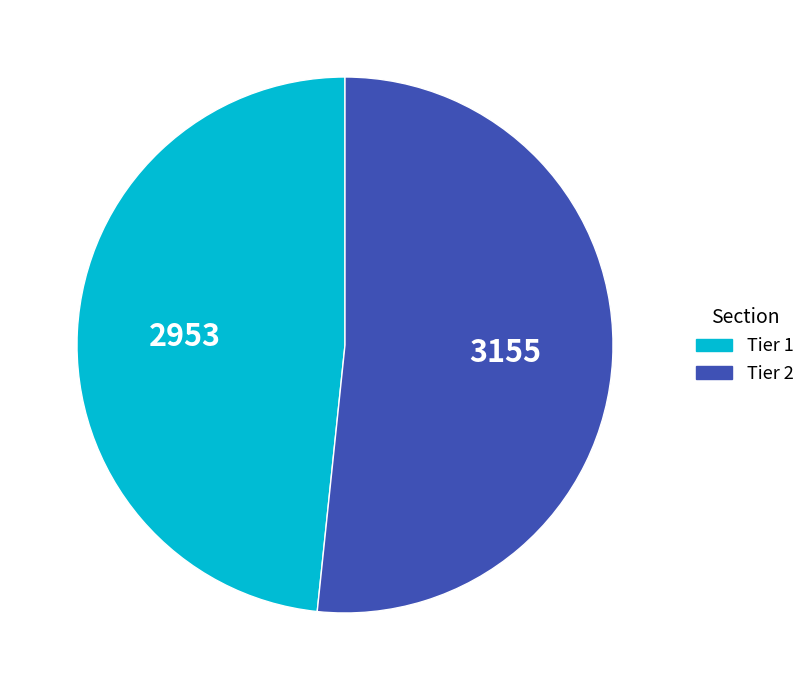

Between Tier 2 and Tier 1, which is larger?

Tier 2